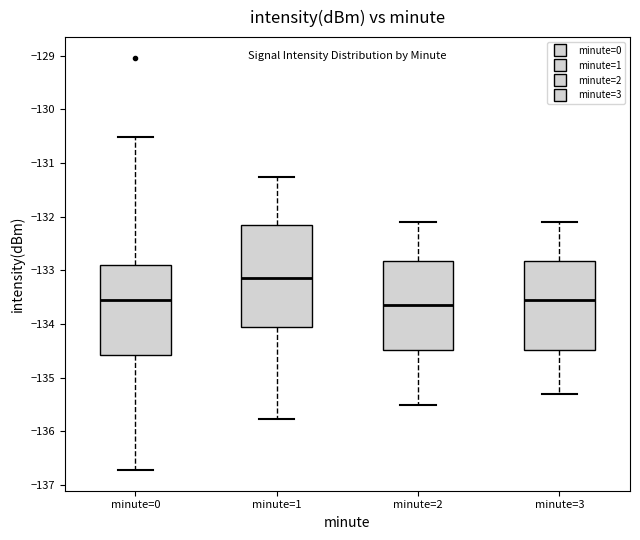

Reading left to right, transcribe this box plot: for each box, give where its median line is, the range the box spans, and where its two whiskers end, as read against the y-axis. The values are not printed on the chart, so give them approximately, as read against the axis.

minute=0: median -133.6, box -134.6 to -132.9, whiskers -136.7 to -130.5
minute=1: median -133.2, box -134.0 to -132.2, whiskers -135.8 to -131.3
minute=2: median -133.6, box -134.5 to -132.8, whiskers -135.5 to -132.1
minute=3: median -133.5, box -134.5 to -132.8, whiskers -135.3 to -132.1